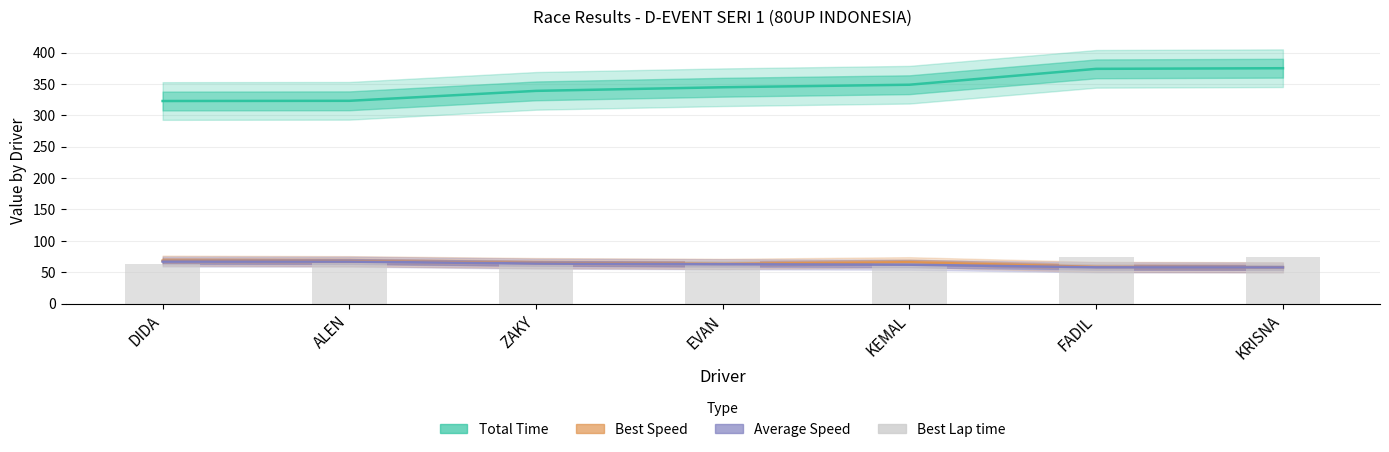

Are the bars horizontal?

No